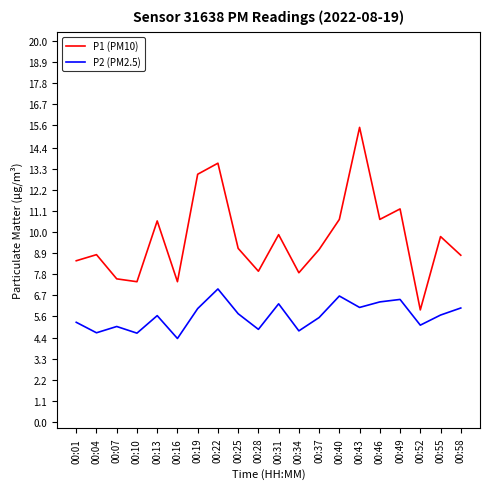

What is the greatest value displayed?

15.5